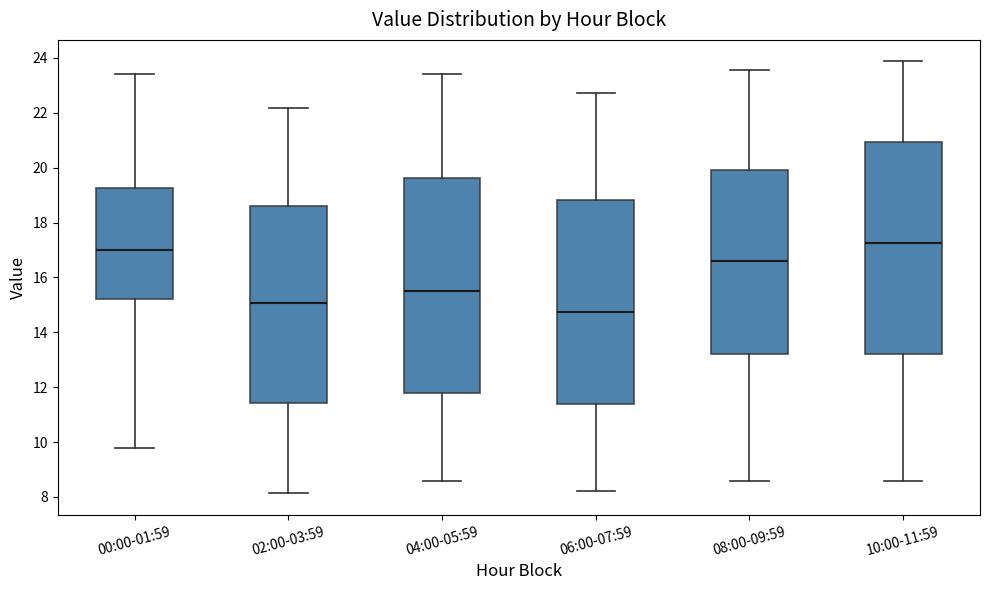

Reading left to right, transcribe this box plot: for each box, give where its median line is, the range the box spans, and where its two whiskers end, as read against the y-axis. The values are not printed on the chart, so give them approximately, as read against the axis.

00:00-01:59: median 17.0, box 15.2 to 19.2, whiskers 9.8 to 23.4
02:00-03:59: median 15.0, box 11.4 to 18.6, whiskers 8.2 to 22.2
04:00-05:59: median 15.6, box 11.8 to 19.6, whiskers 8.6 to 23.4
06:00-07:59: median 14.8, box 11.4 to 18.8, whiskers 8.2 to 22.8
08:00-09:59: median 16.6, box 13.2 to 20.0, whiskers 8.6 to 23.6
10:00-11:59: median 17.2, box 13.2 to 21.0, whiskers 8.6 to 23.8